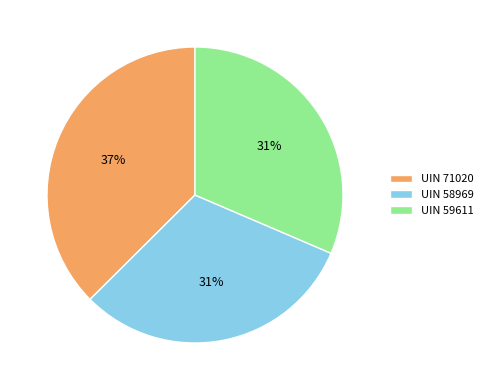

Is UIN 58969 the majority of the pie?

No